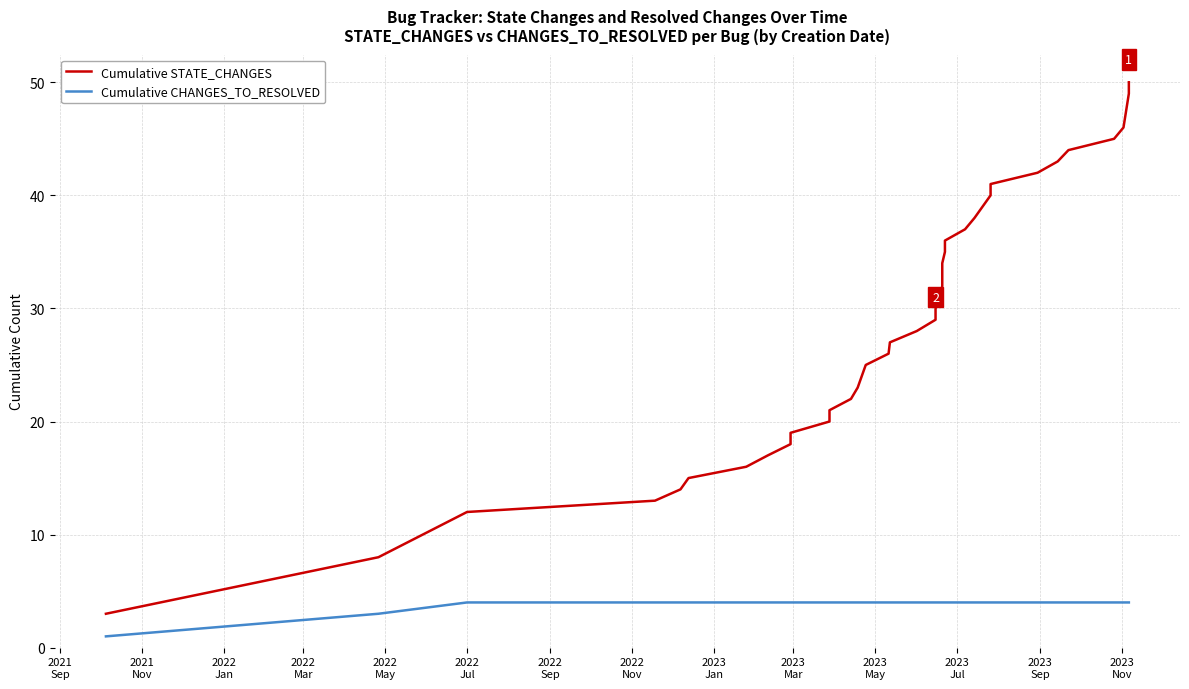

Which series has the largest total across all categories?

Cumulative STATE_CHANGES